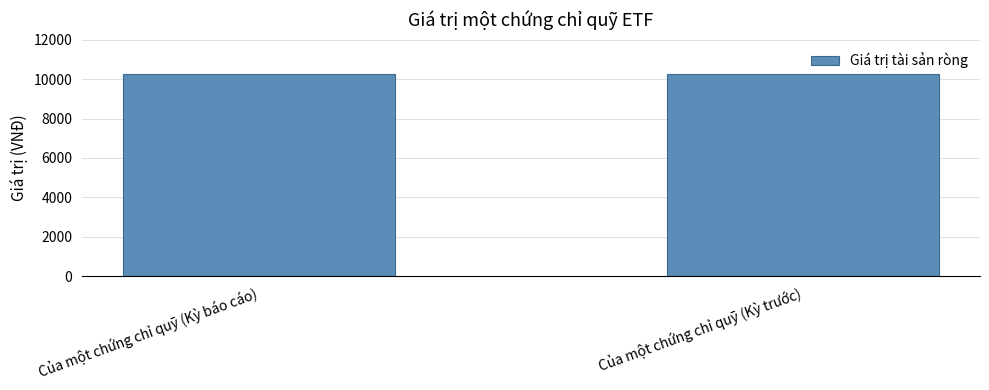

What is the label of the 2nd bar from the right?

Của một chứng chỉ quỹ (Kỳ báo cáo)